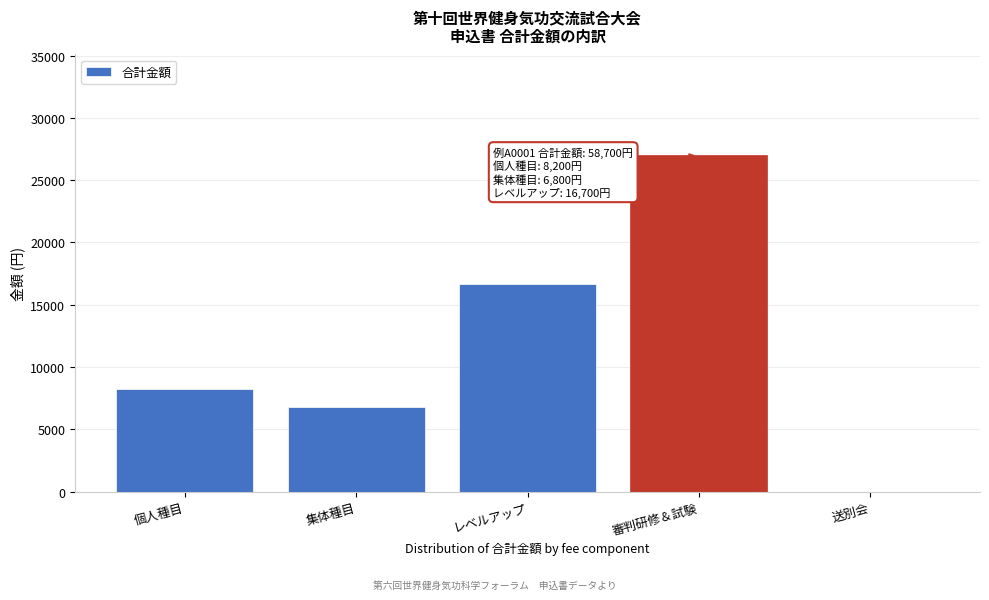

Reading left to right, extract all data points from this chart.

個人種目=8200	集体種目=6800	レベルアップ=16700	審判研修＆試験=27000	送別会=0